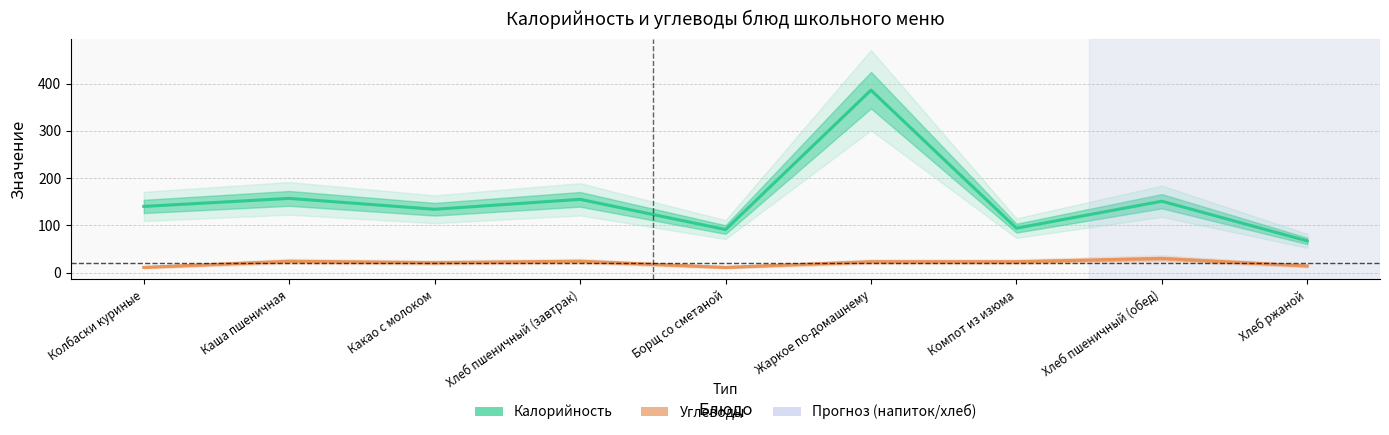

Reading left to right, extract all data points from this chart.

Калорийность: 140	157	134	155	91	386	94	151	67
Углеводы: 11	24	21	24	11	23	23	30	14